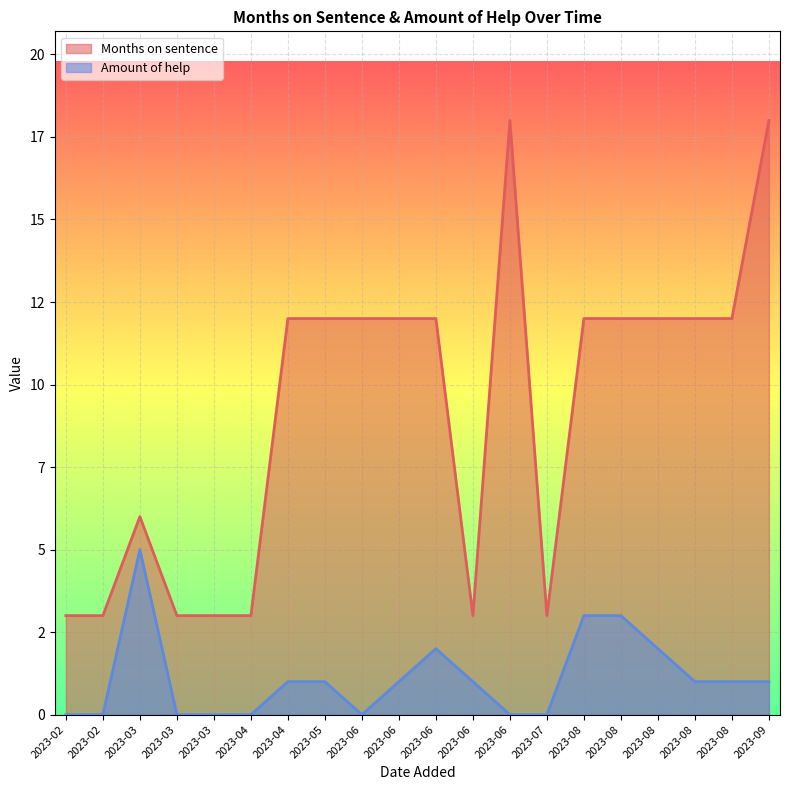

What is the average value of the Amount of help series?

1